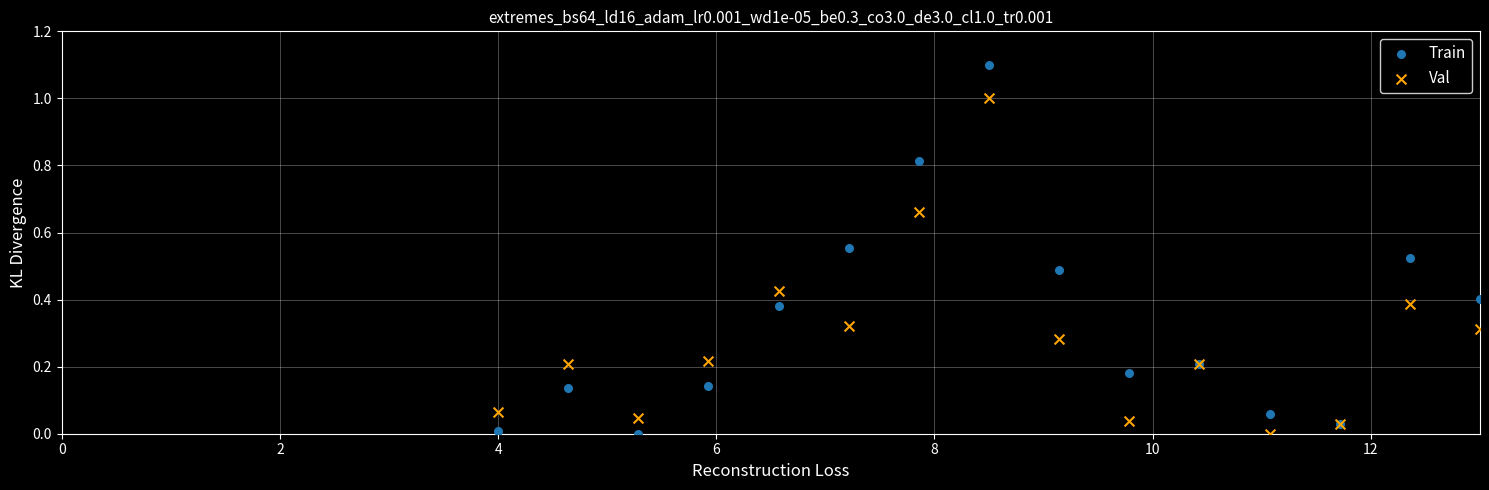

Which series has the largest Y range (max minus min)?

Train